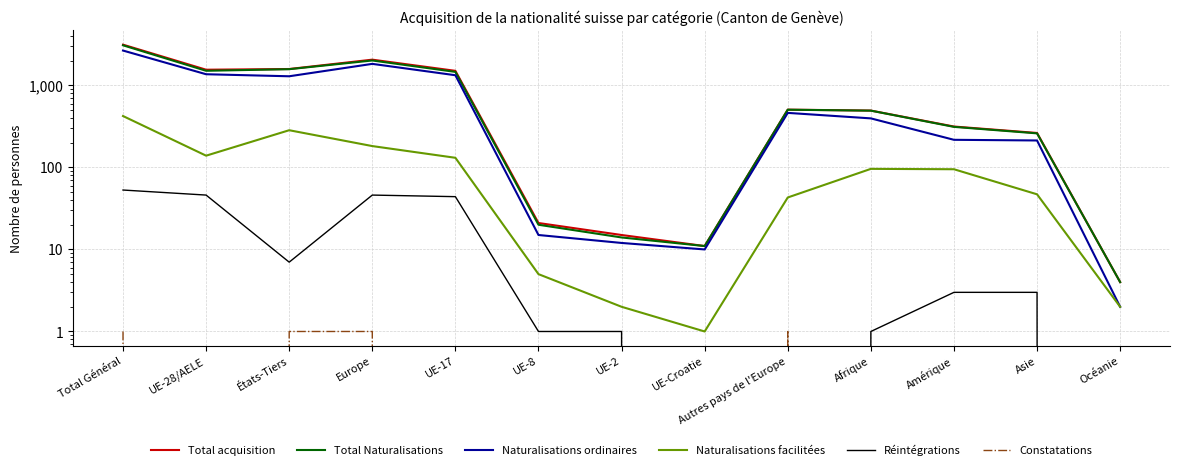

How many interior local peaks does the Total Naturalisations series have?

2